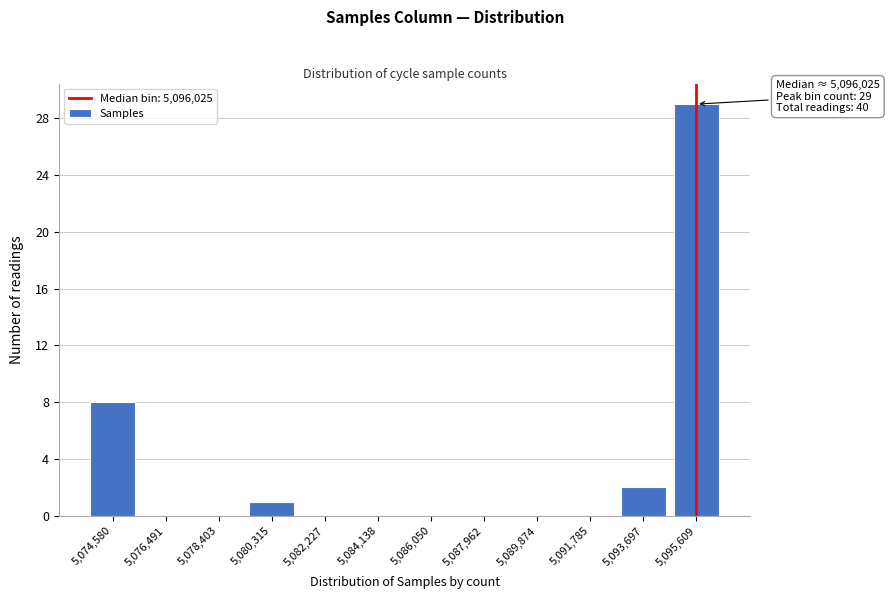

Reading right to left, what are all the values shown in this chart?

5,095,609=29	5,093,697=2	5,091,785=0	5,089,874=0	5,087,962=0	5,086,050=0	5,084,138=0	5,082,227=0	5,080,315=1	5,078,403=0	5,076,491=0	5,074,580=8